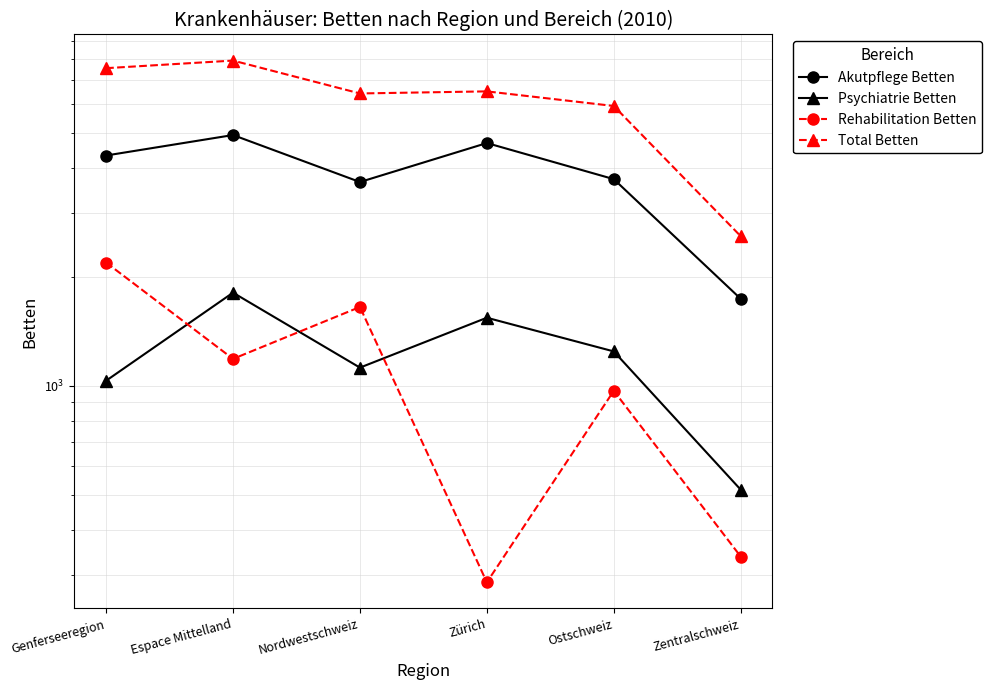

True or false: Psychiatrie Betten and Akutpflege Betten intersect in this chart.

False